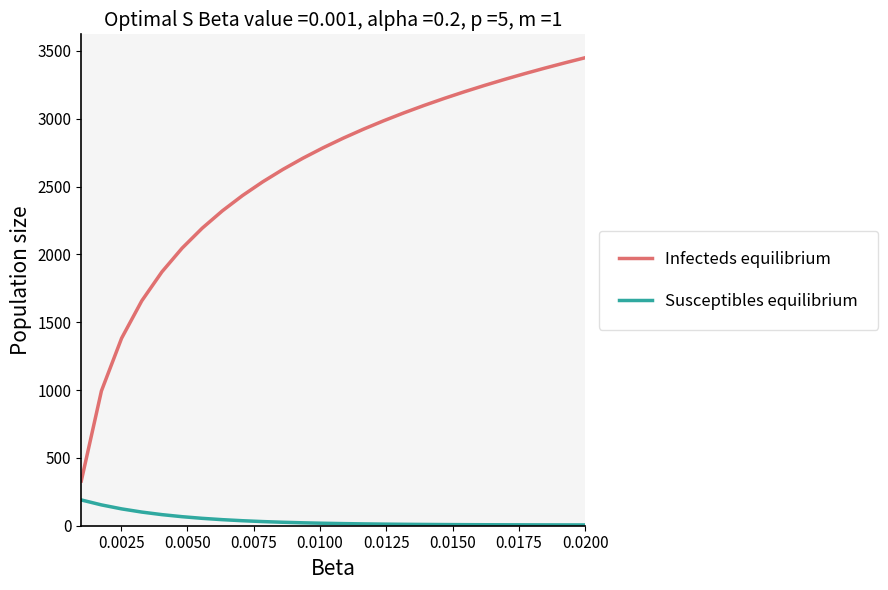

What is the maximum value for Infecteds equilibrium?

3450.0